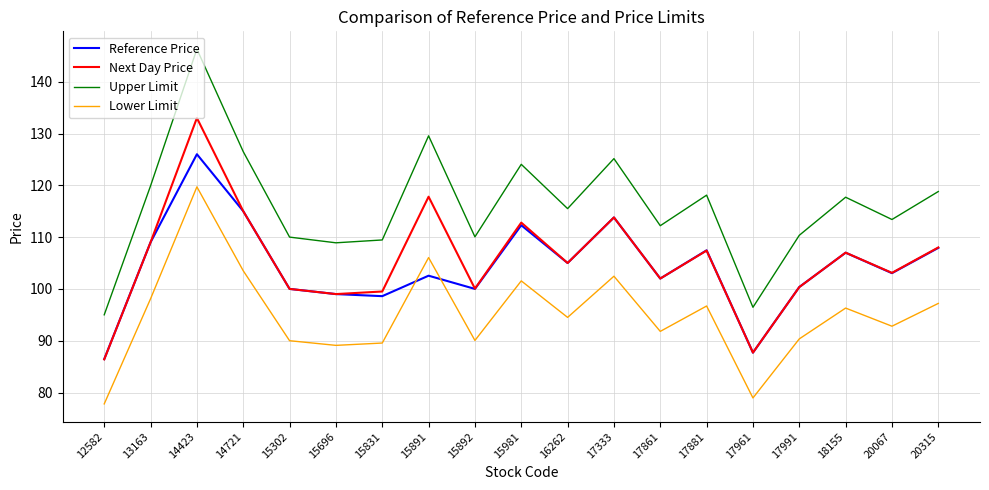

At how many categories does at least one series exceed 99?

17